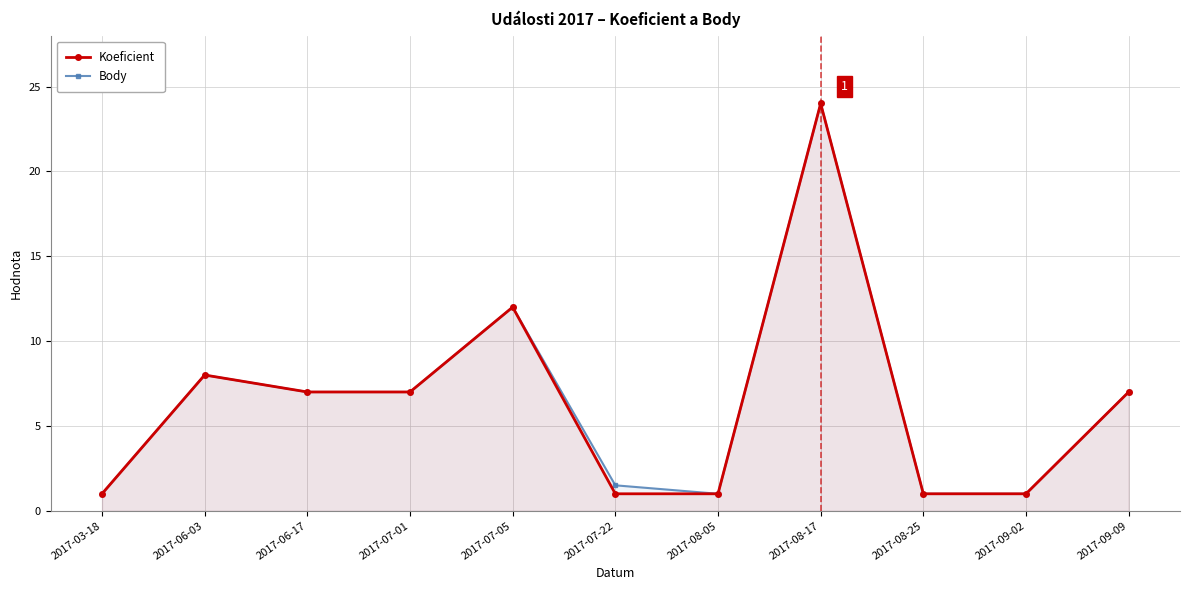

Is it true that Body equals 1.0 at 2017-08-25?

True